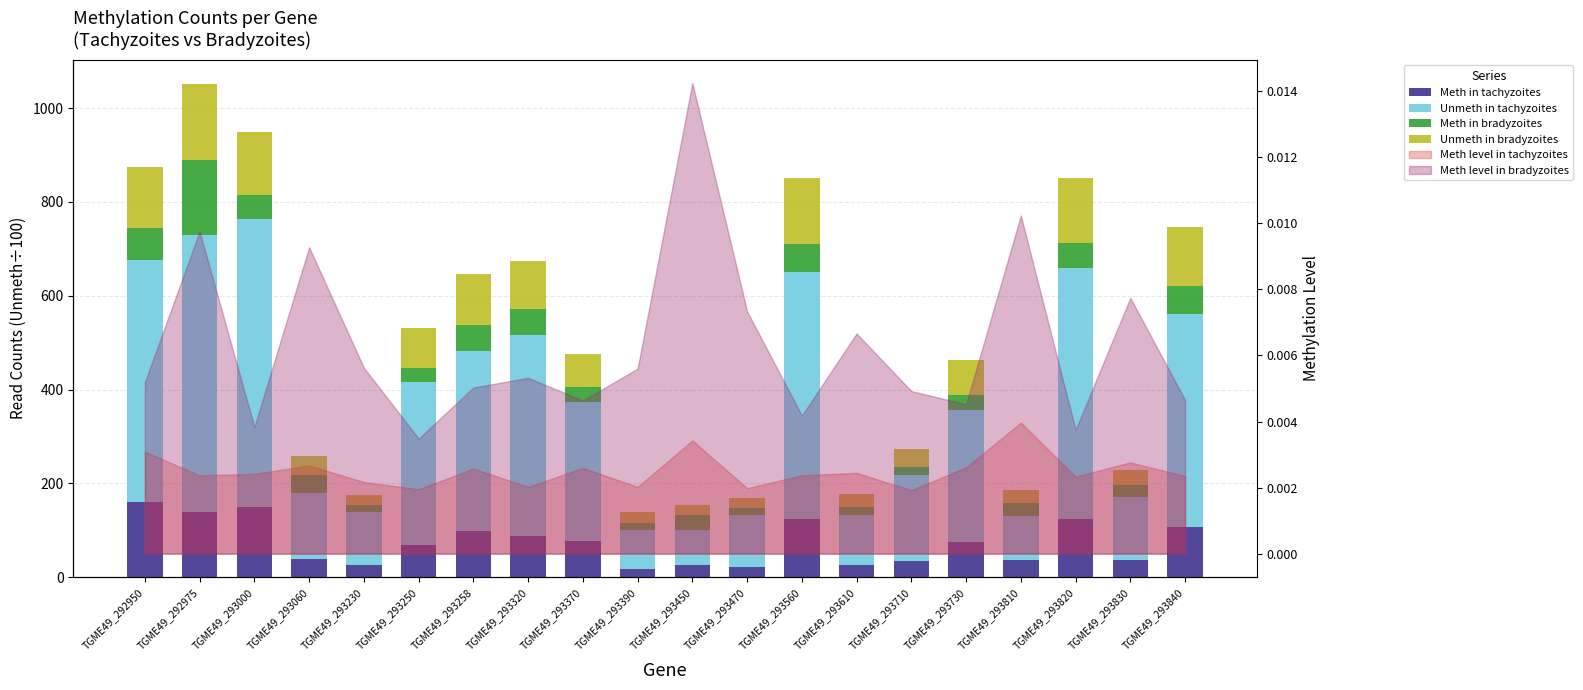

Which has a higher value, TGME49_293470 or TGME49_293000?

TGME49_293000